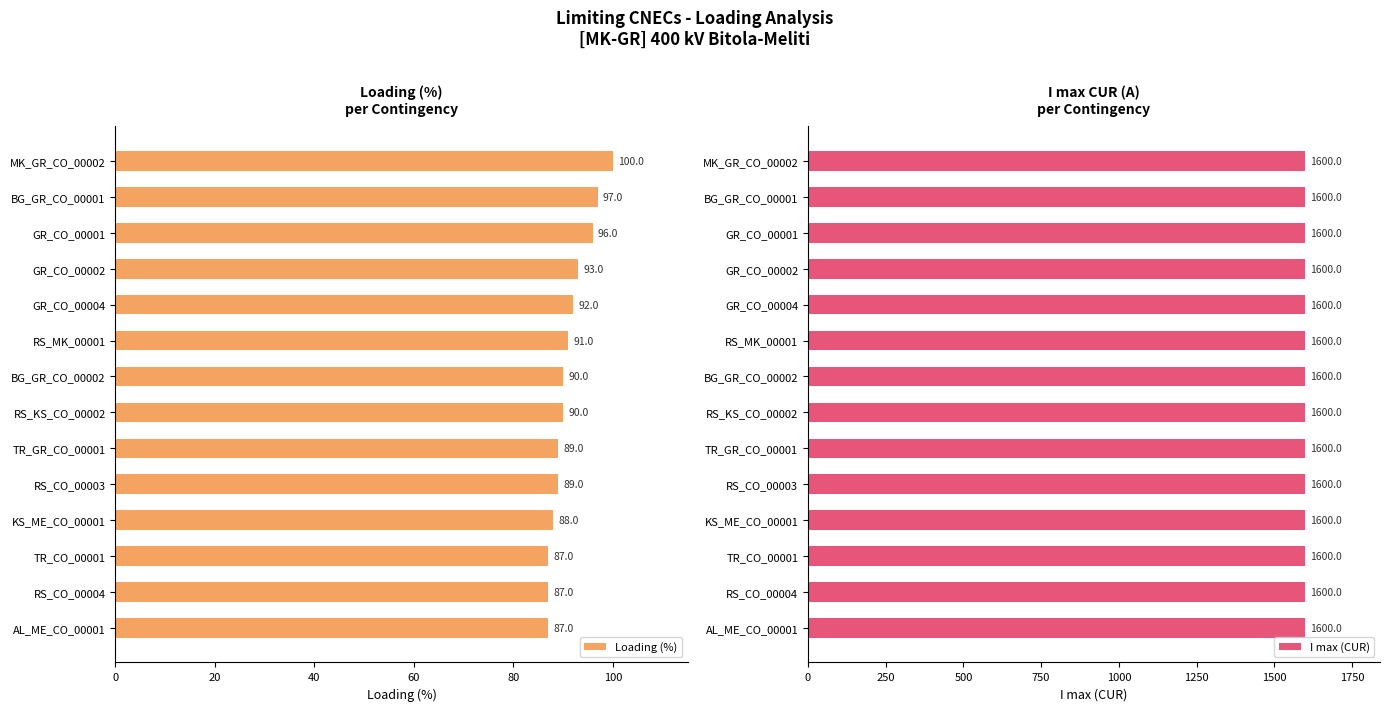

What is the lowest value of the Loading (%) series?

87